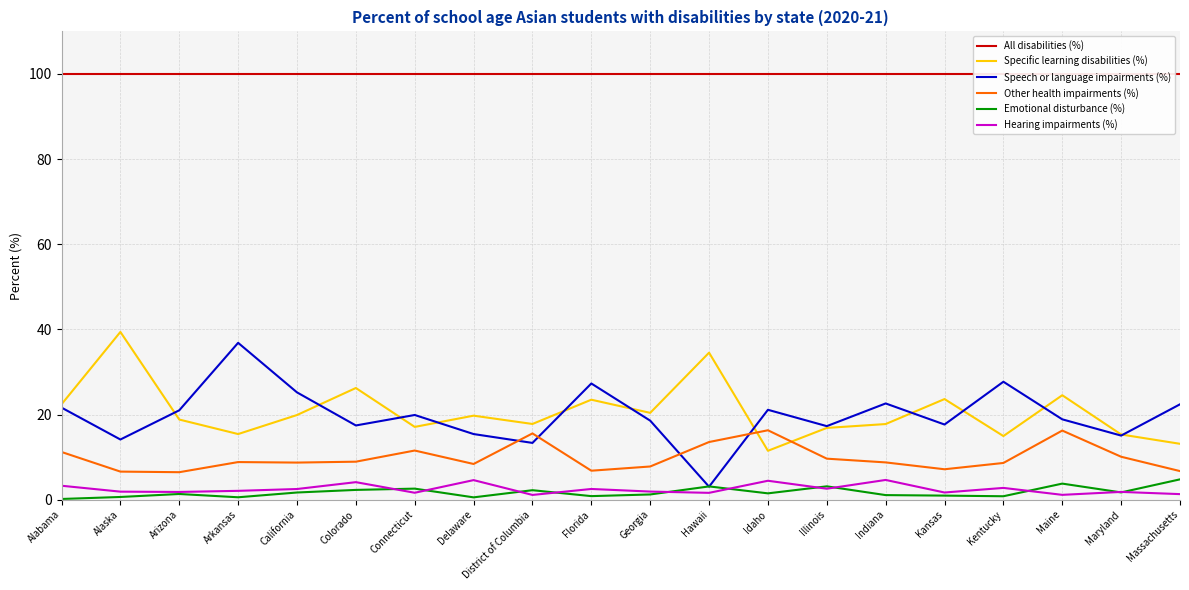

List the labels in order of Emotional disturbance (%) value, smallest first.

Alabama, Delaware, Arkansas, Alaska, Kentucky, Florida, Kansas, Indiana, Georgia, Arizona, Idaho, California, Maryland, District of Columbia, Colorado, Connecticut, Hawaii, Illinois, Maine, Massachusetts